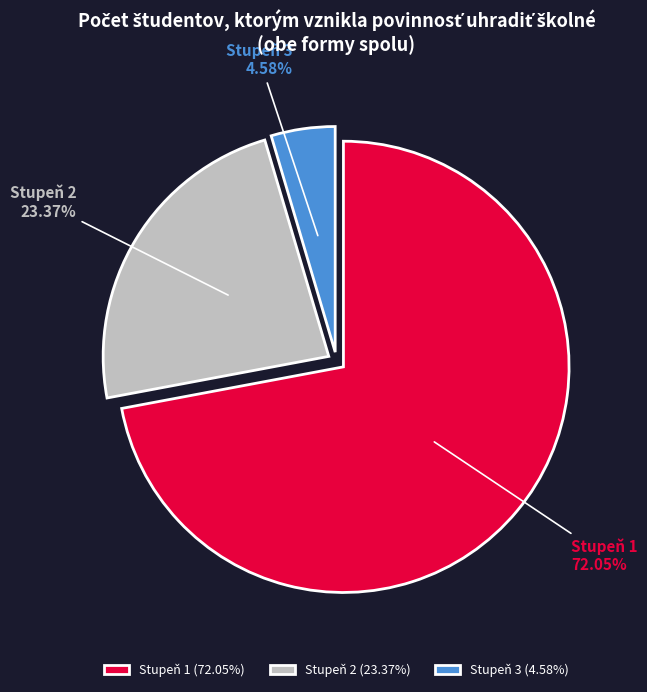

How many slices are in this pie chart?

3